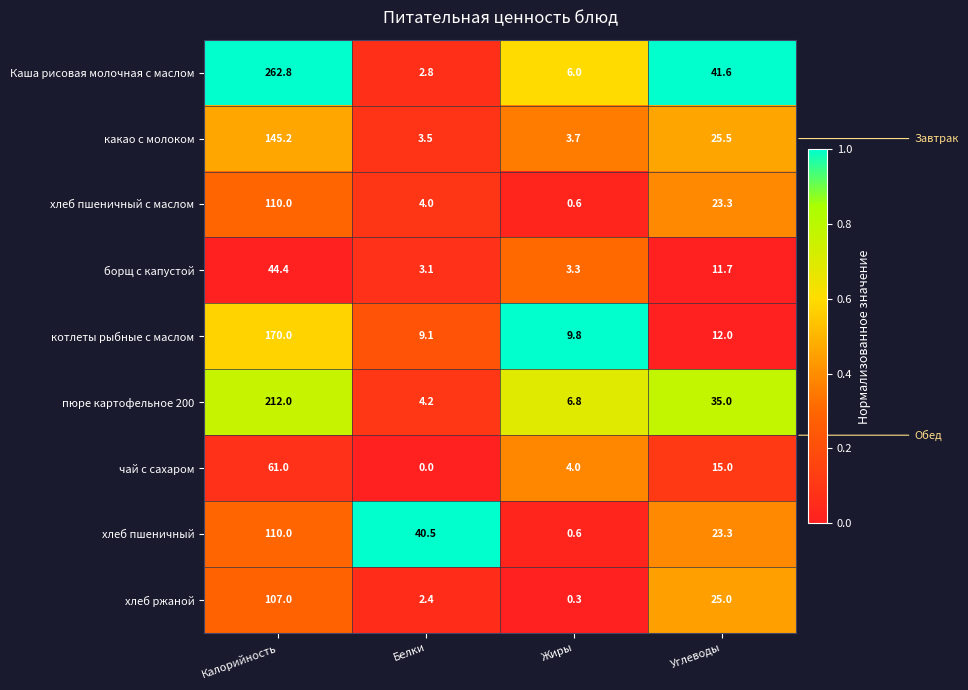

The value of котлеты рыбные с маслом at Жиры is 17.5. True or false?

False